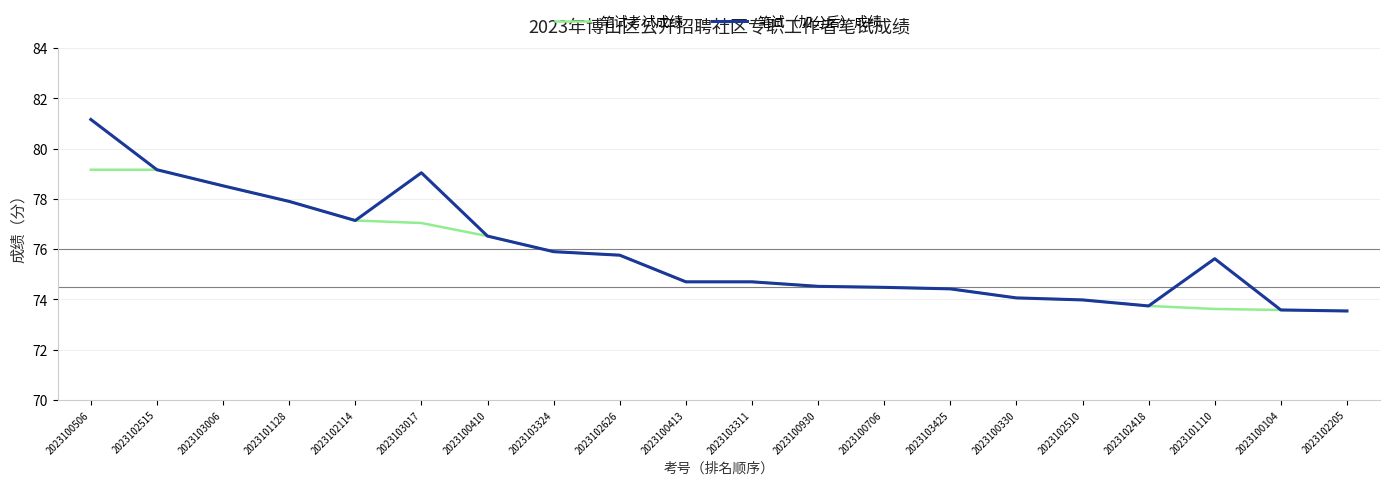

What is the approximate value of 笔试考试成绩 at 2023103017?

77.0